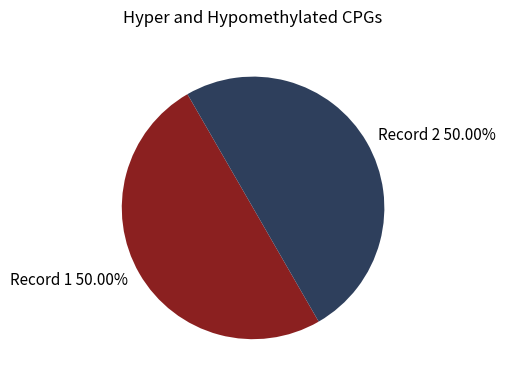

Is the sum of Record 1 50.00% and Record 2 50.00% greater than half?

Yes